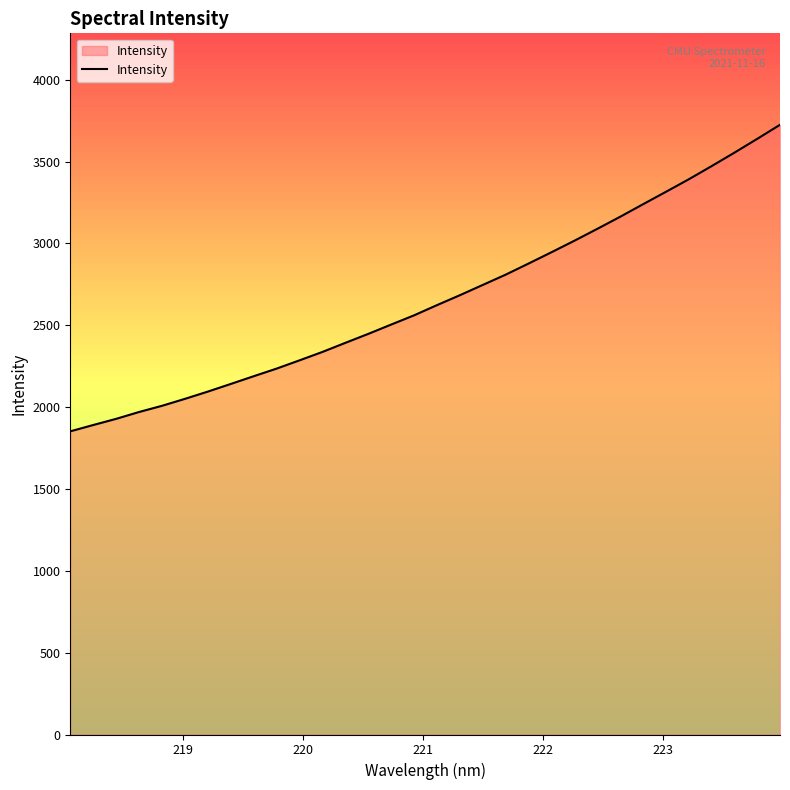

Does the chart have visible grid lines?

No